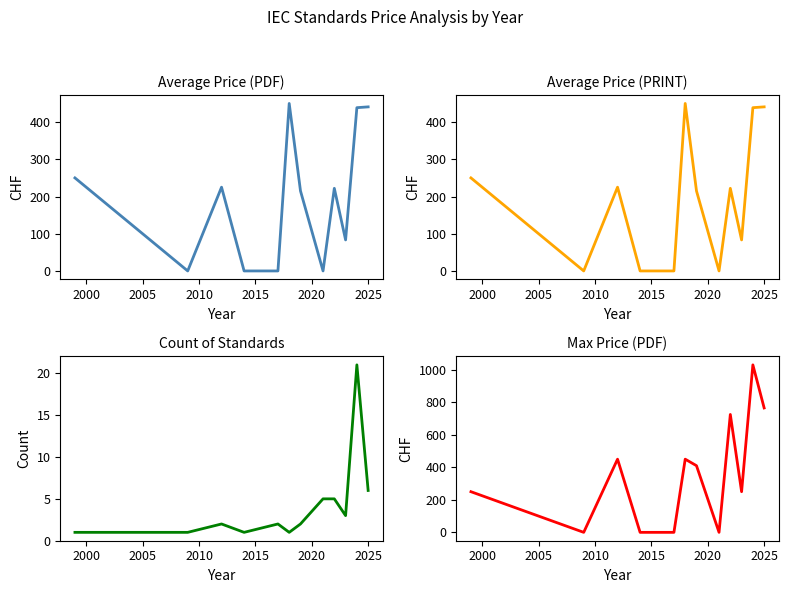

How many data points in Avg Price (PRINT) are above 222?

5